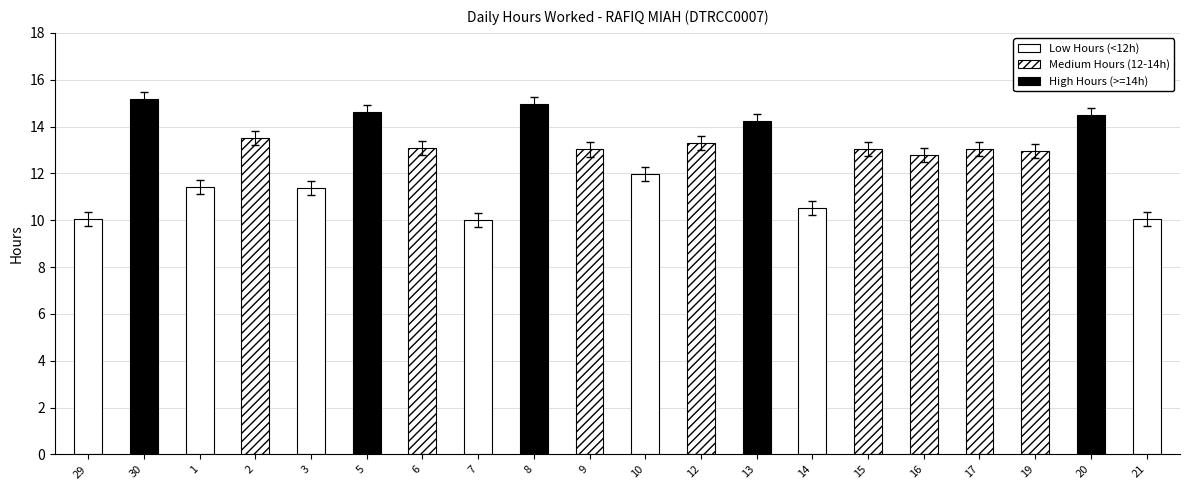

How many distinct data groups are displayed?

3